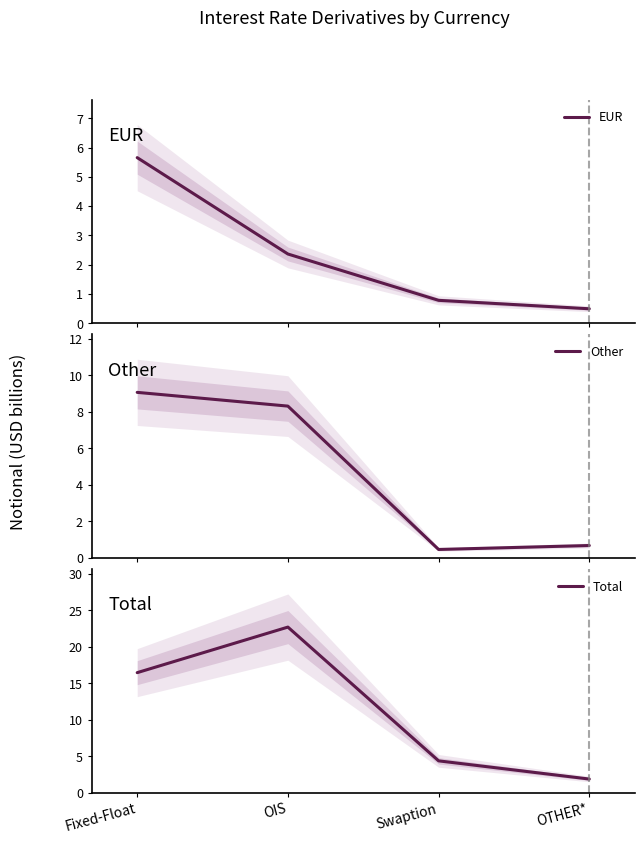

Reading left to right, list all the values displayed in this chart.

EUR: Fixed-Float=5.7	OIS=2.4	Swaption=0.8	OTHER*=0.5
Other: Fixed-Float=9.1	OIS=8.3	Swaption=0.5	OTHER*=0.7
Total: Fixed-Float=16.4	OIS=22.7	Swaption=4.4	OTHER*=1.9